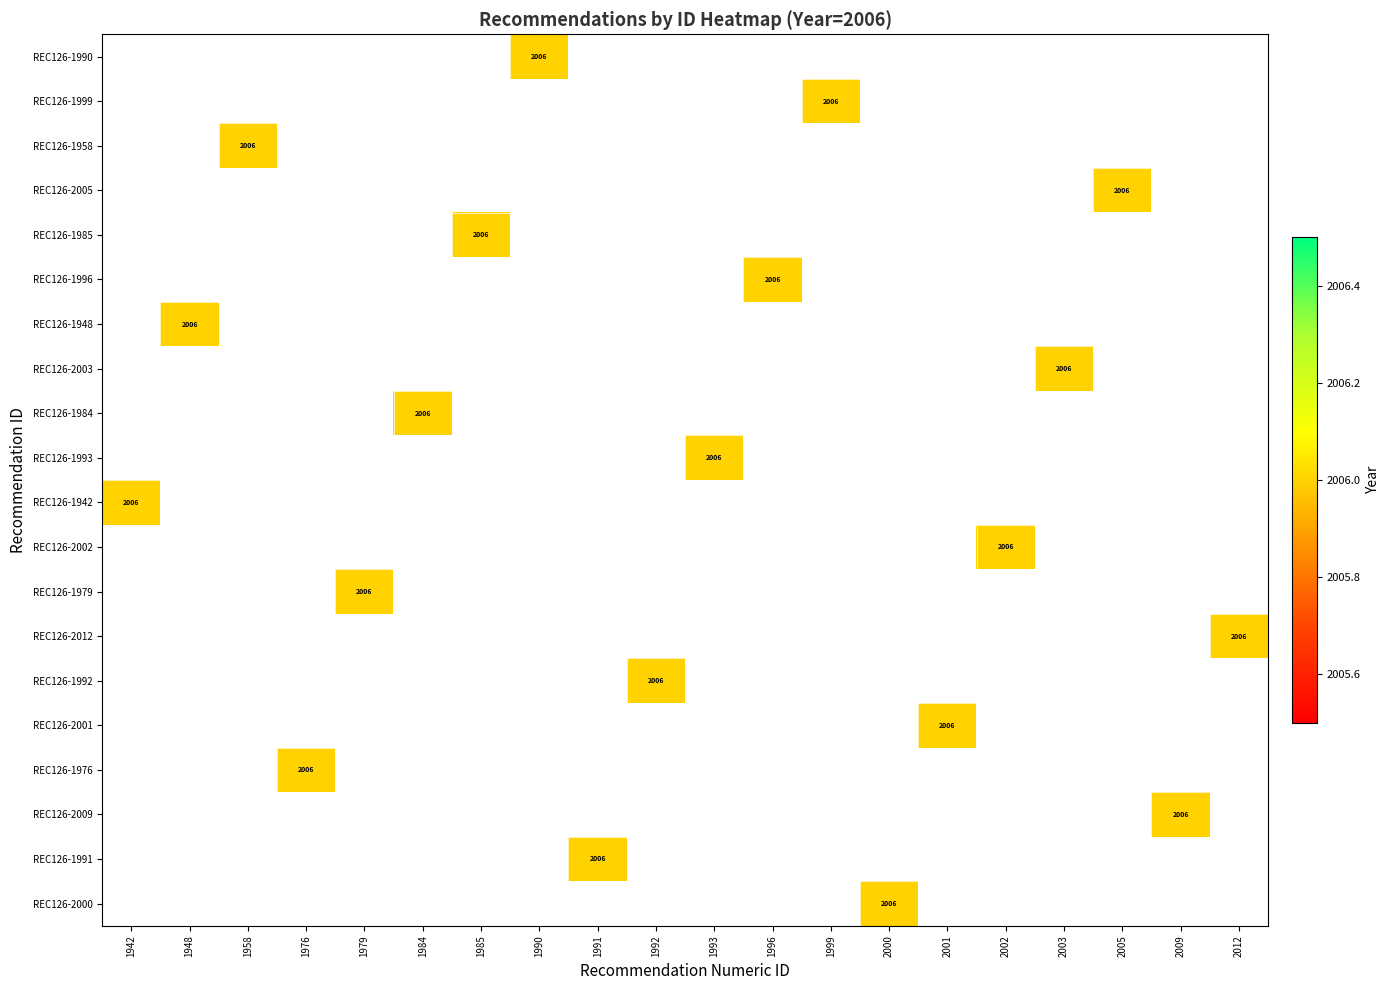

Is it true that REC126-2009 equals 2006.0 at 2009?

True